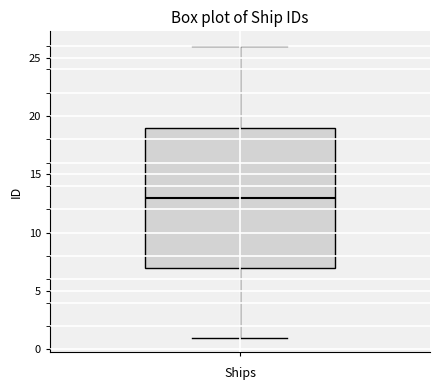

Read this box plot against the y-axis: the position of the median line, the range covered by the box, and the ends of both whiskers. The values are not printed on the chart, so give them approximately, as read against the axis.

median 13, box 7 to 19, whiskers 1 to 26